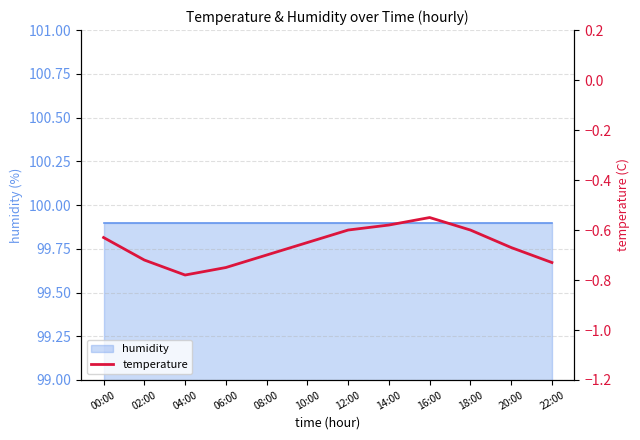

At which label is the value closest to 0?

16:00